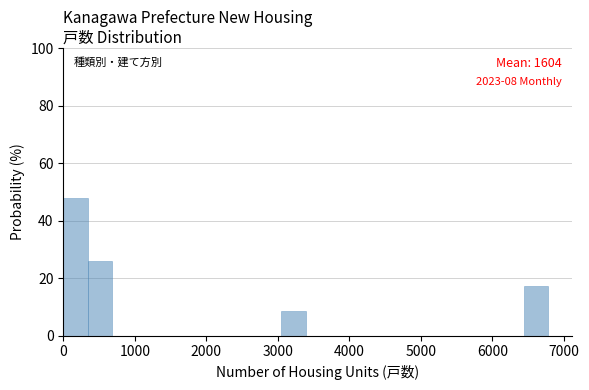

Around what value on the x-axis is the tallest bar? Give the approximate position of its centre, as read against the axis.

200